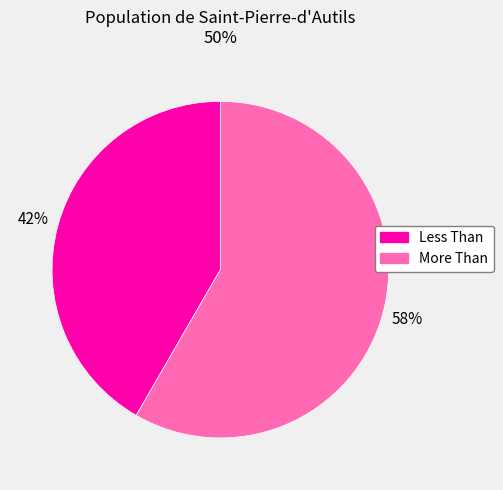

Is it true that Less Than is 30% of the pie?

False